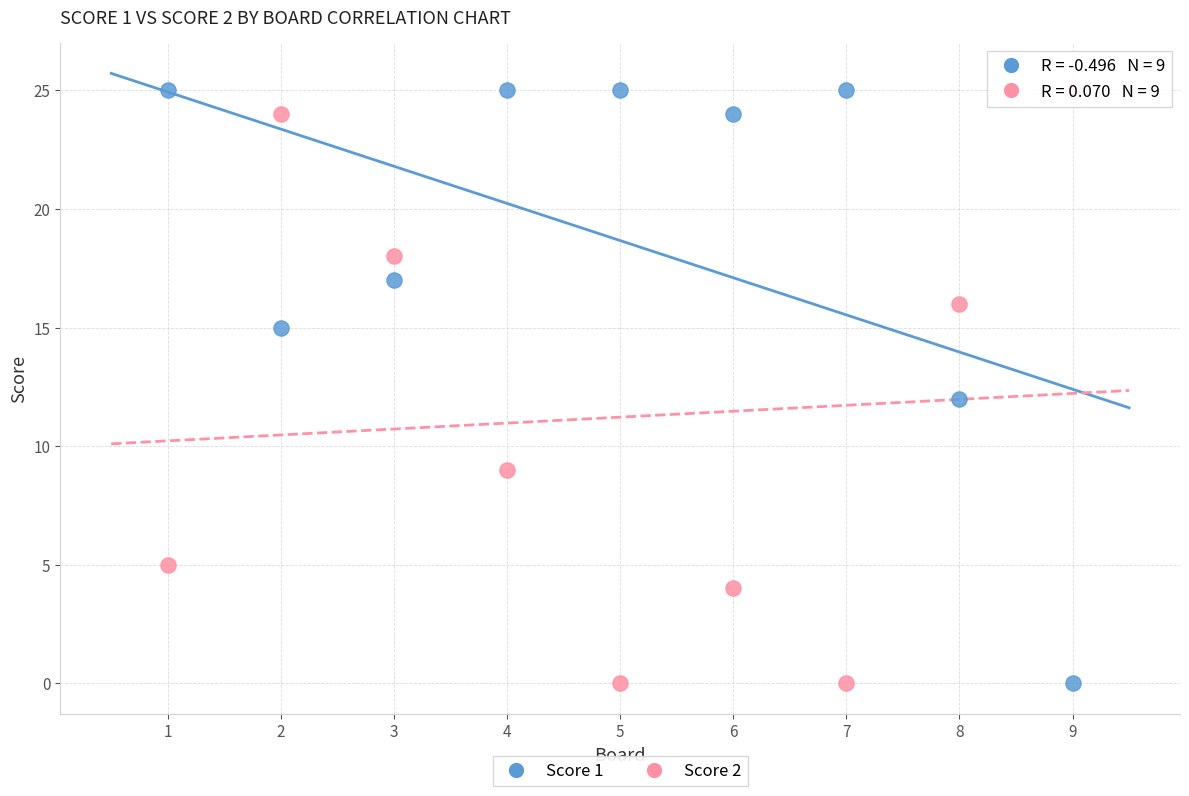

Across all data points, what is the range of X values (max minus min)?

8